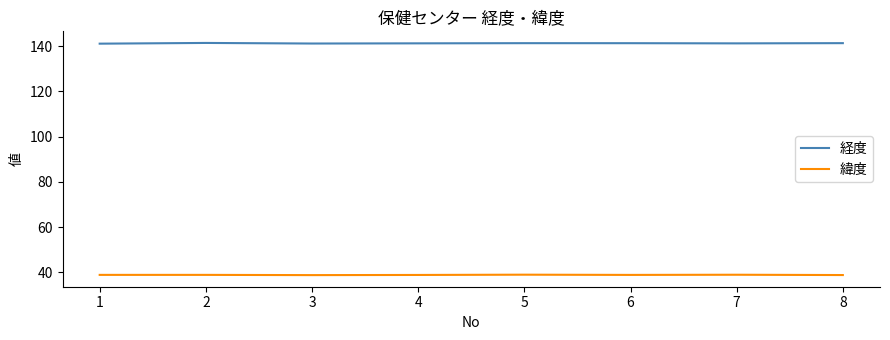

At how many categories does at least one series exceed 132?

8